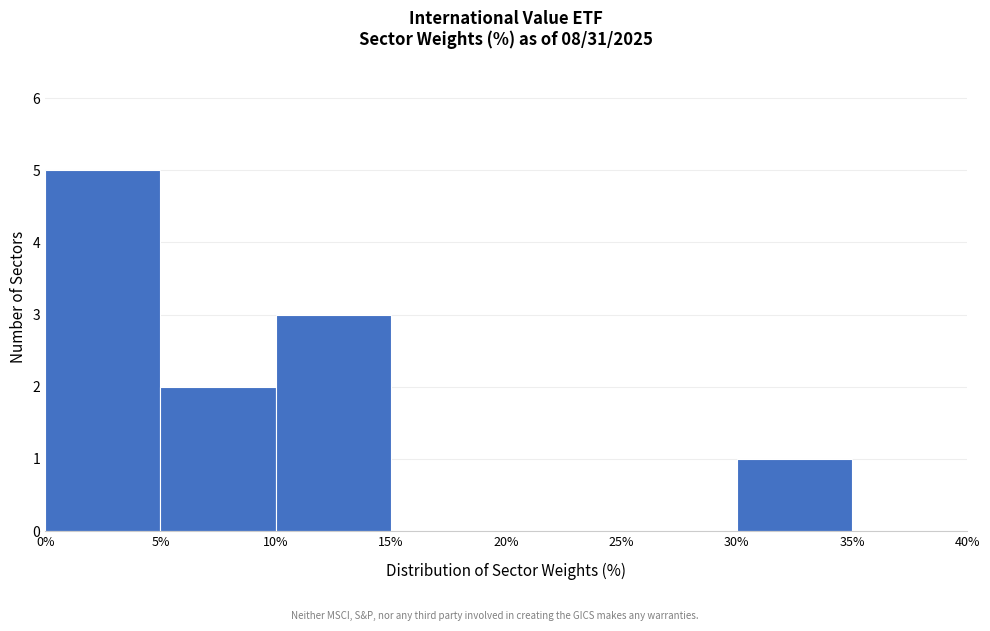

Reading left to right, list every bar in this chart as the range it spans on the x-axis followed by its height. The values are not printed on the chart, so give them approximately, as read against the axis.

0% to 5%: 5
5% to 10%: 2
10% to 15%: 3
15% to 20%: 0
20% to 25%: 0
25% to 30%: 0
30% to 35%: 1
35% to 40%: 0